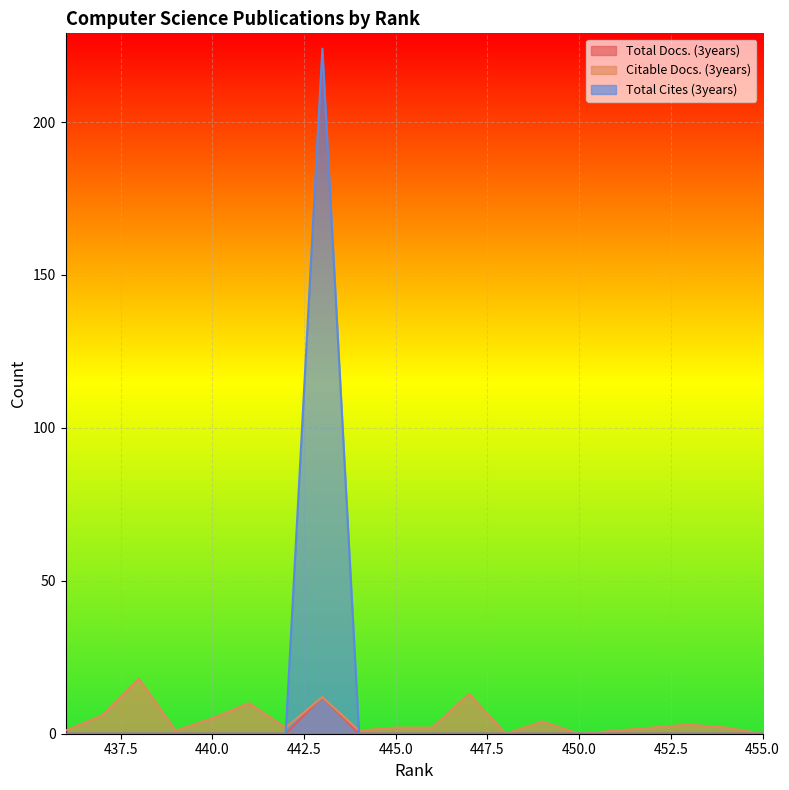

The Total Cites (3years) series shows -78 at 439. True or false?

False